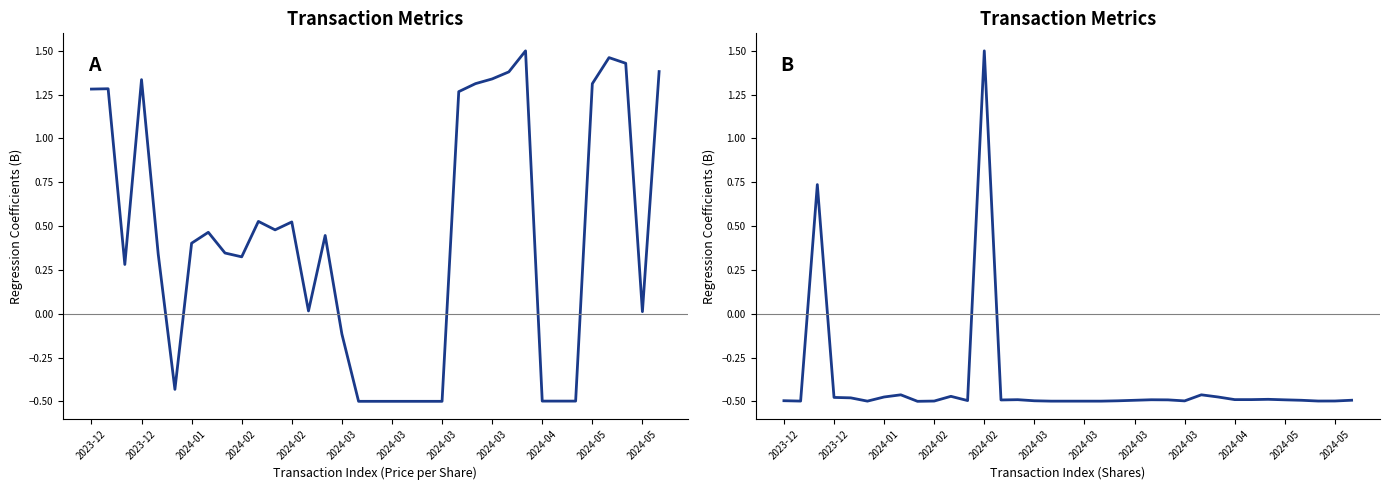

What is the greatest value displayed?

1.5